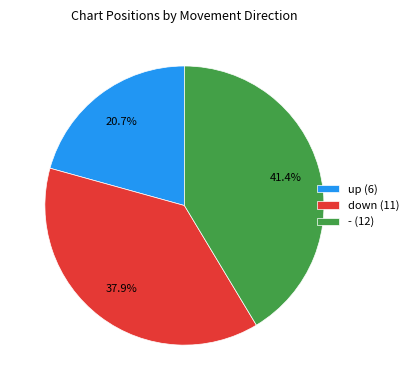

Does any single category account for the majority?

No